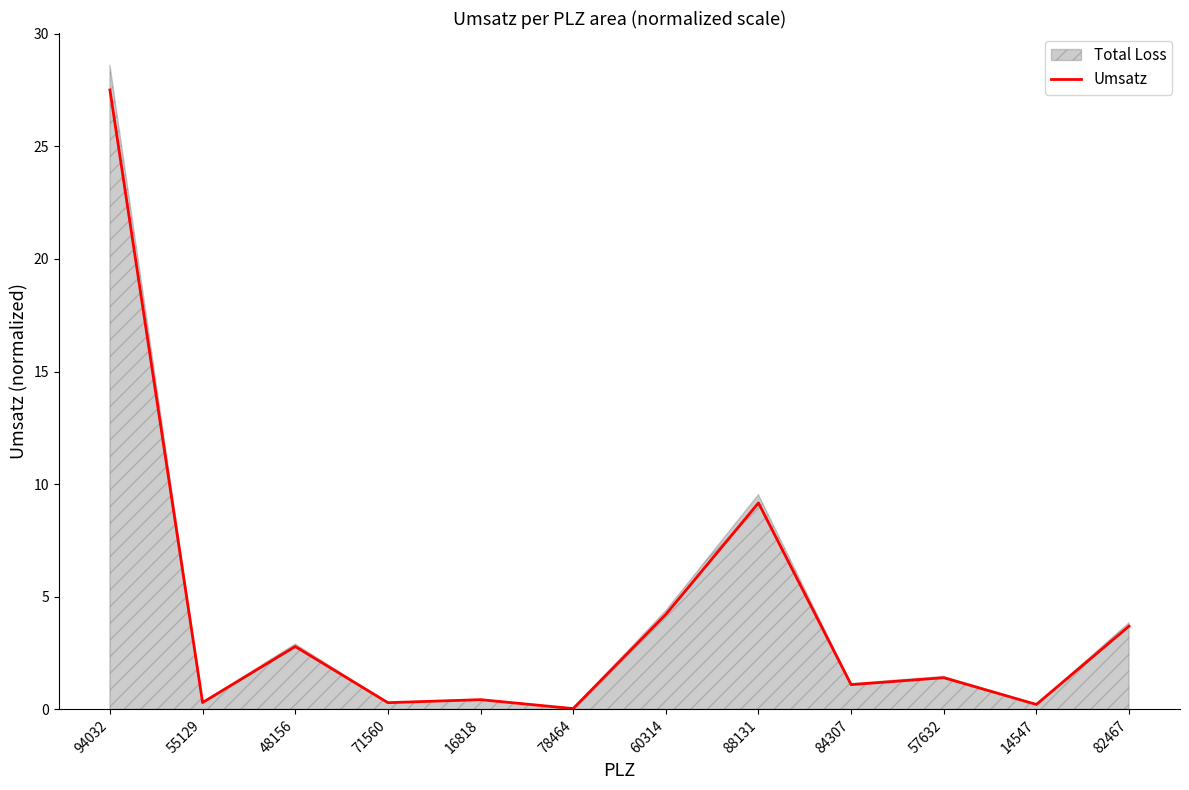

Approximately how many times larger is the value at 57632 compared to 88131?

0.2